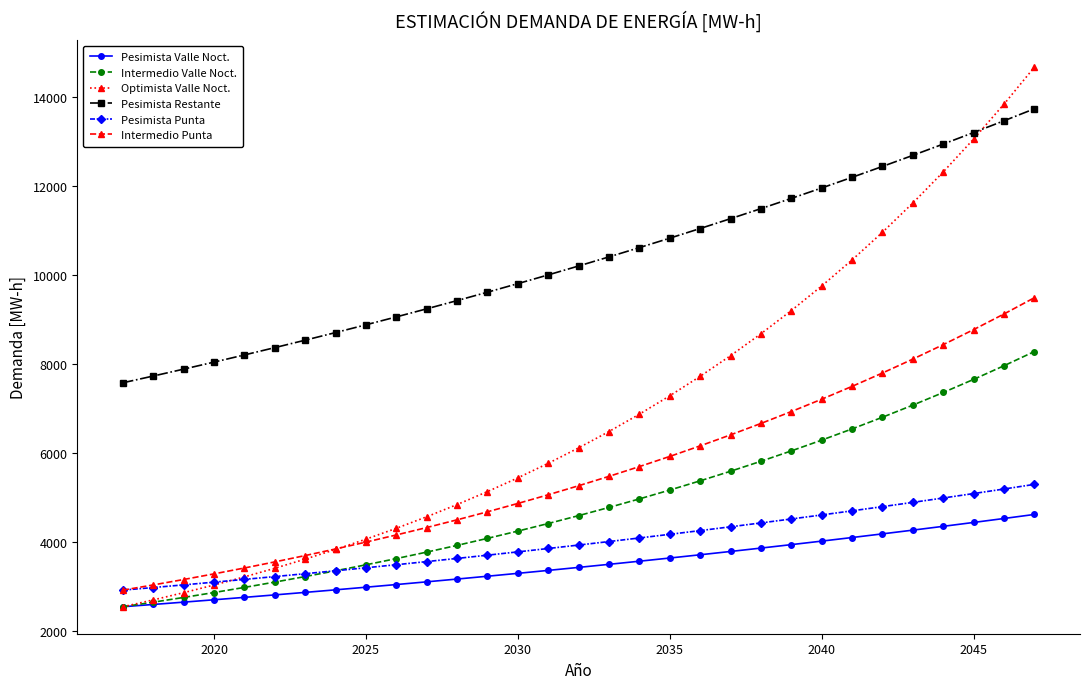

List the series in order of their peak value, lowest first.

Pesimista Valle Noct., Pesimista Punta, Intermedio Valle Noct., Intermedio Punta, Pesimista Restante, Optimista Valle Noct.